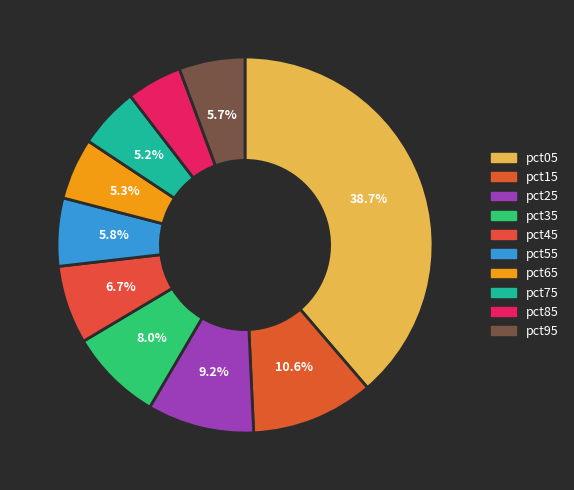

Rank the categories by value from lowest to highest.

pct85, pct75, pct65, pct95, pct55, pct45, pct35, pct25, pct15, pct05